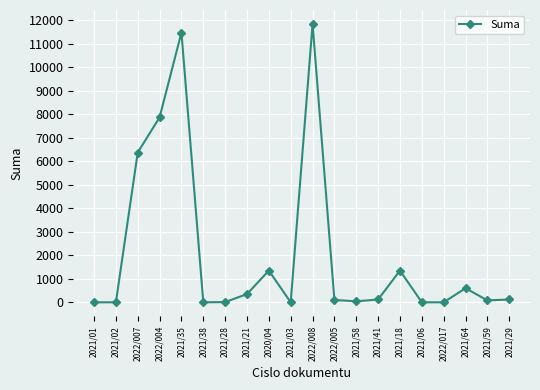

What is the change in value from 2021/01 to 2020/04?

+1350.0